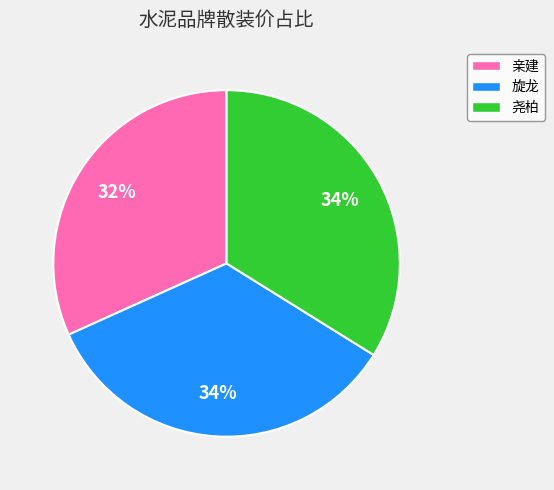

Approximately how many times larger is the value at 亲建 compared to 旋龙?

0.9